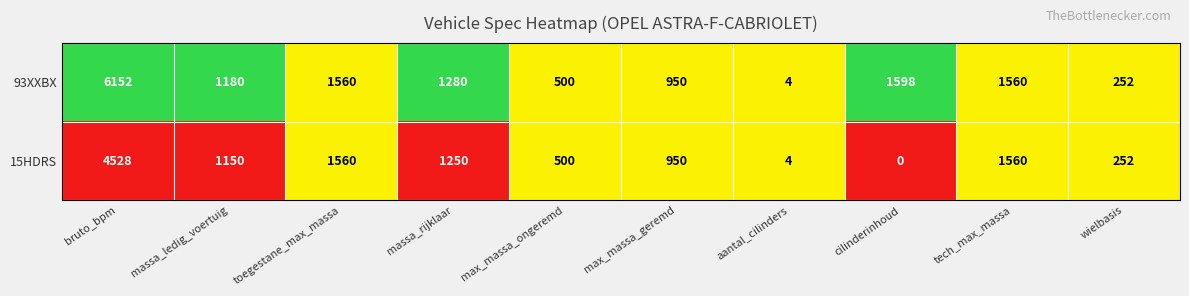

Is it true that 93XXBX equals 4266 at bruto_bpm?

False